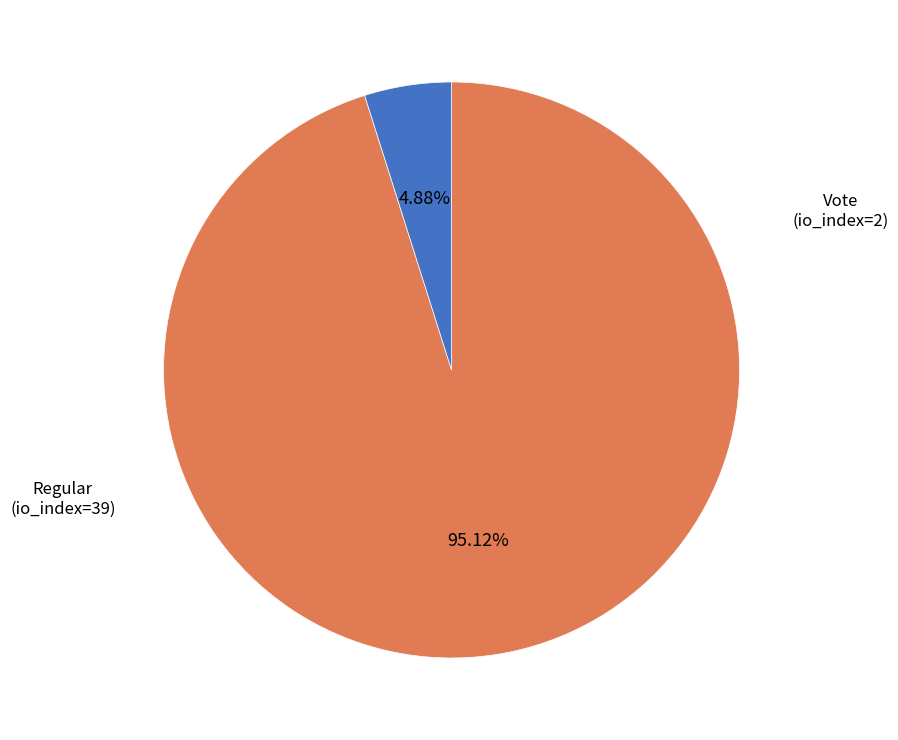

How many segments does this pie chart have?

2